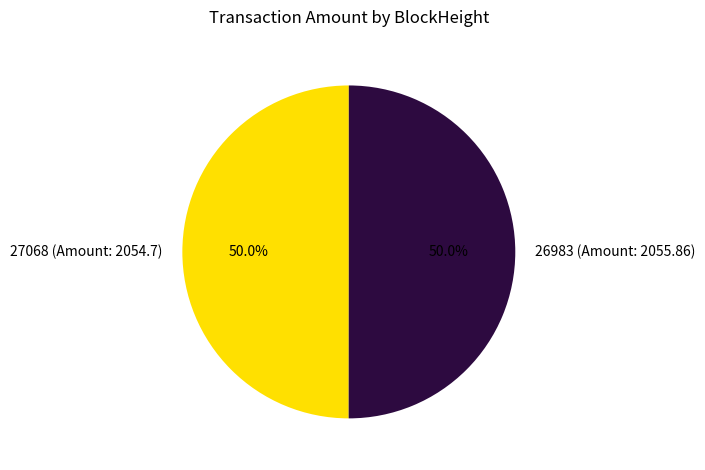

What is the total percentage of 26983 (Amount: 2055.86) and 27068 (Amount: 2054.7)?

100.0%